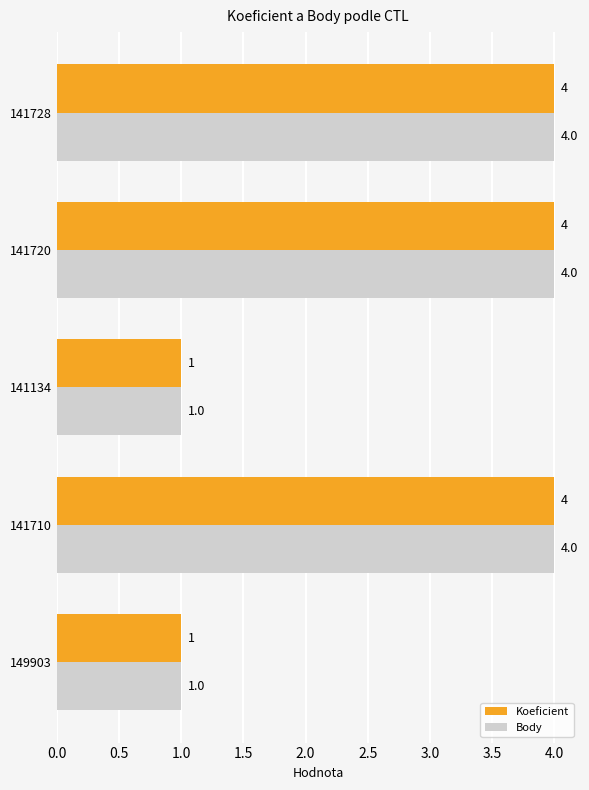

Count the Body values in the range 1 to 4.

5